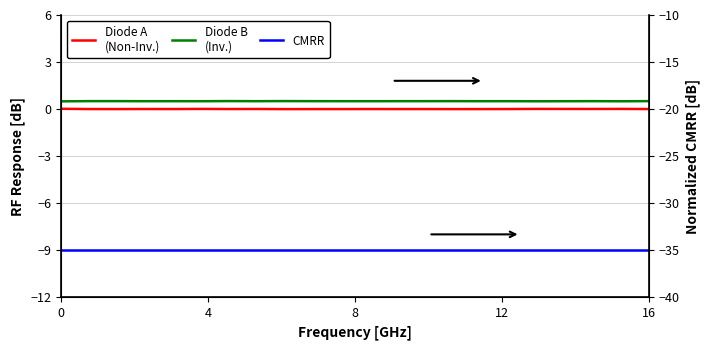

What are all the series names shown in the legend?

Diode A
(Non-Inv.), Diode B
(Inv.), CMRR